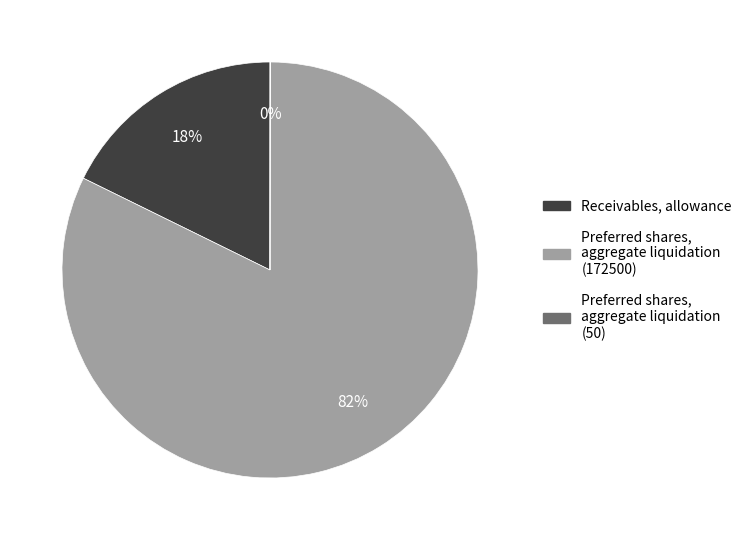

Between Receivables, allowance and Preferred shares, aggregate liquidation (172500), which is larger?

Preferred shares, aggregate liquidation (172500)